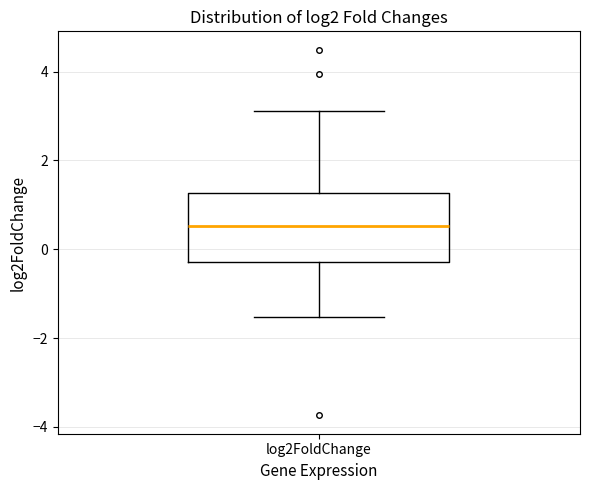

Where is the lower edge of the box for log2FoldChange on the y-axis? The values are not printed on the chart, so give them approximately, as read against the axis.

-0.2